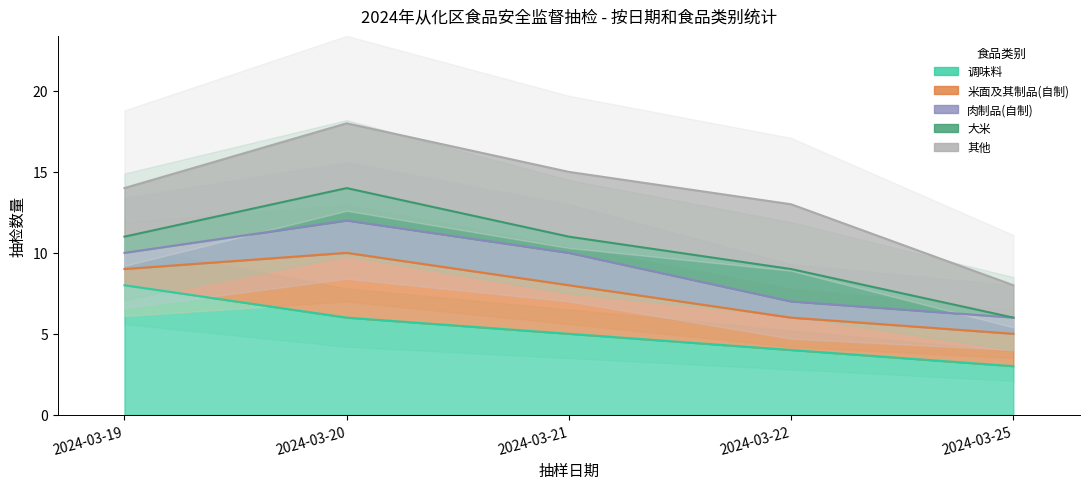

What is the difference between the maximum and minimum values in the 肉制品(自制) series?

1